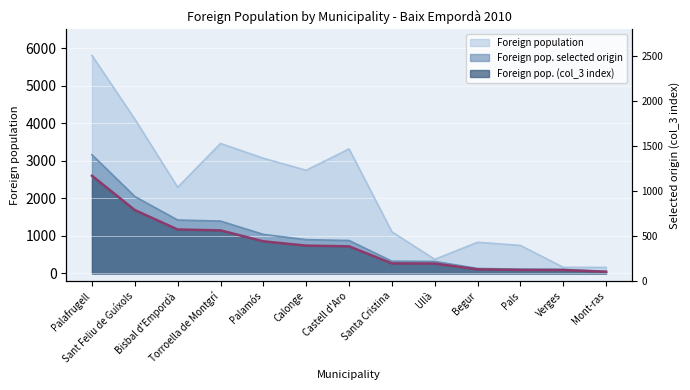

True or false: Foreign pop. (col_3 index) has a value of 110 at Begur.

True